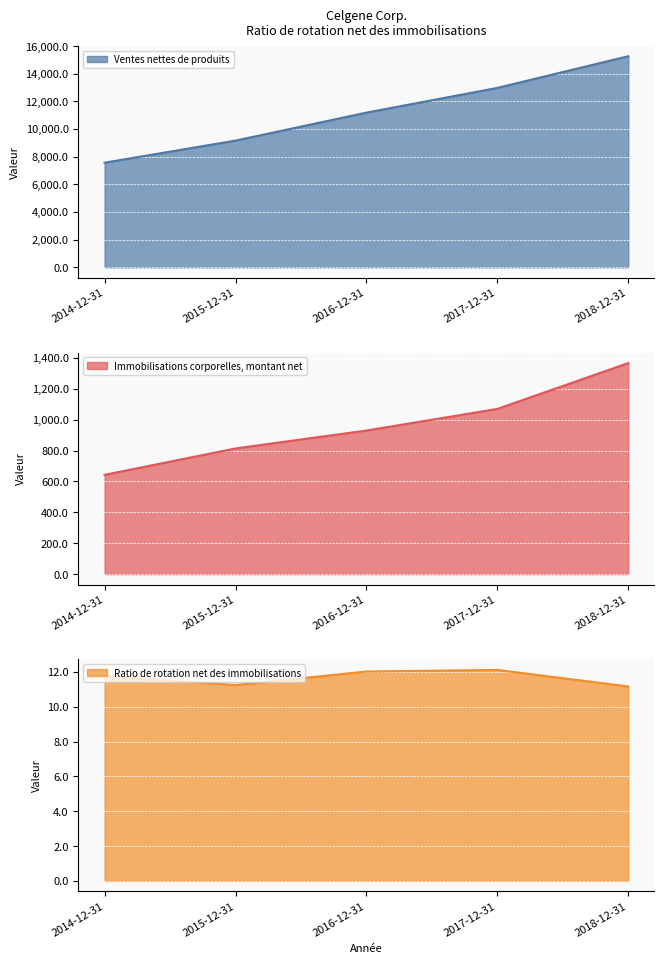

Which series has the largest total across all categories?

Ventes nettes de produits